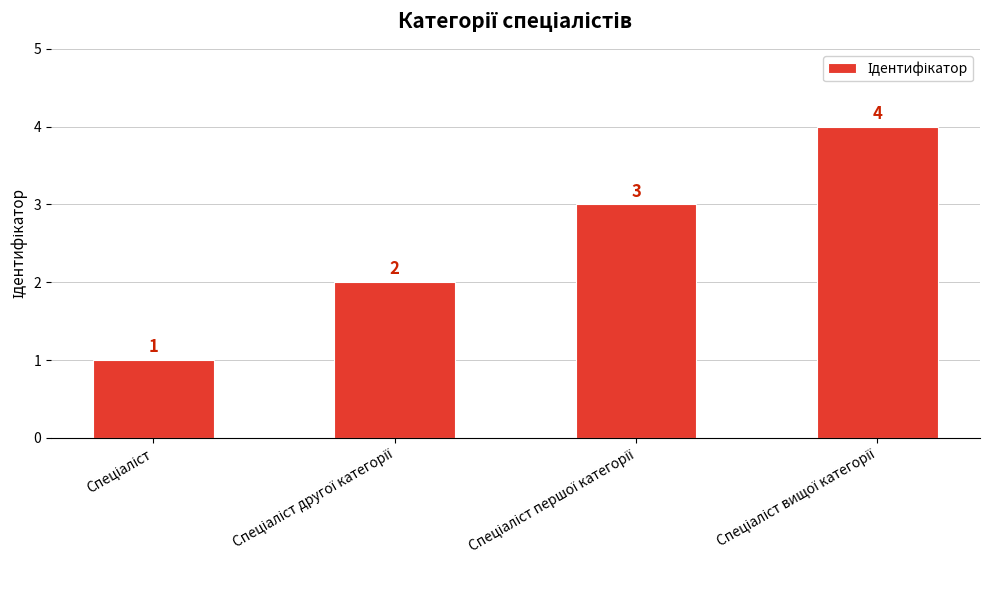

How many bars are there in total?

4